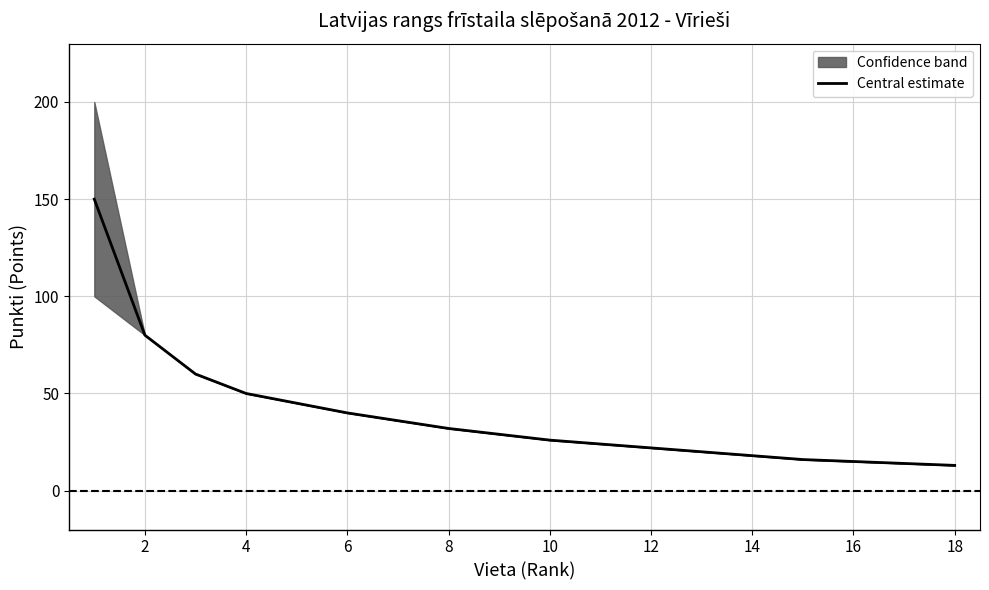

How many lines are shown in the chart?

1